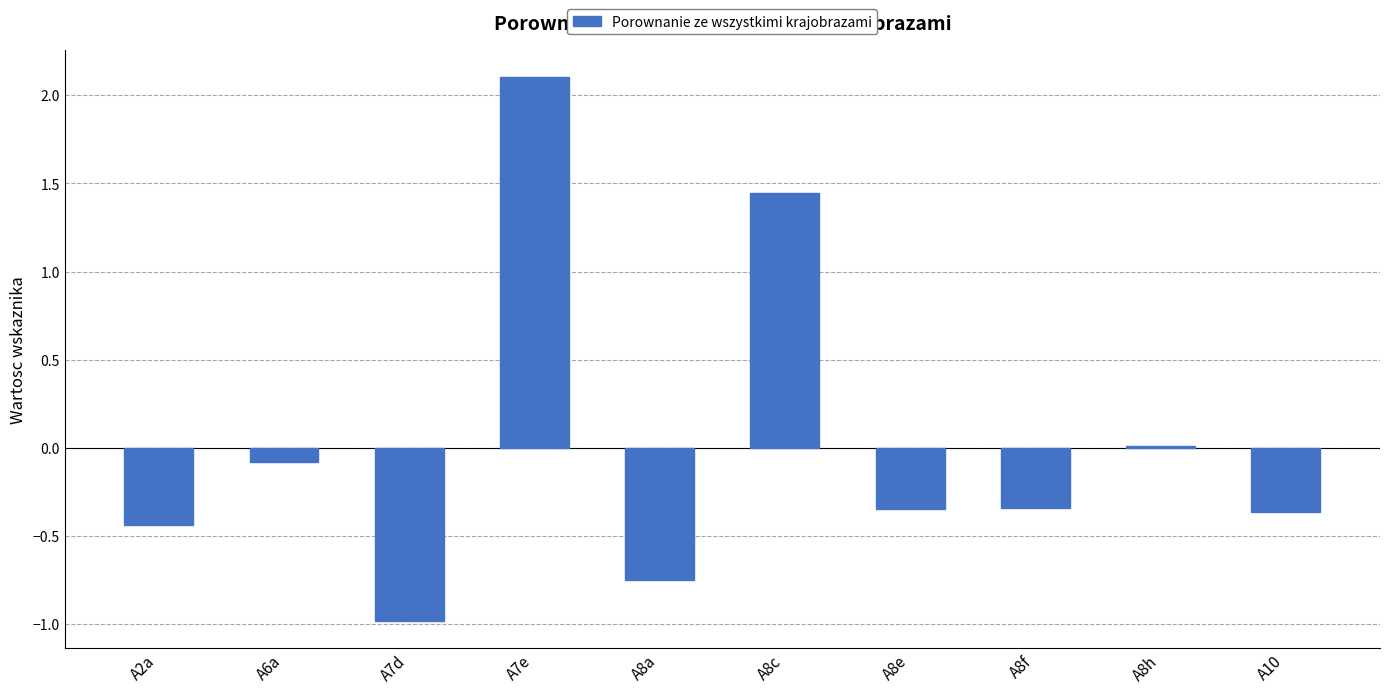

The chart shows a value of 0.0 at A8h. True or false?

True